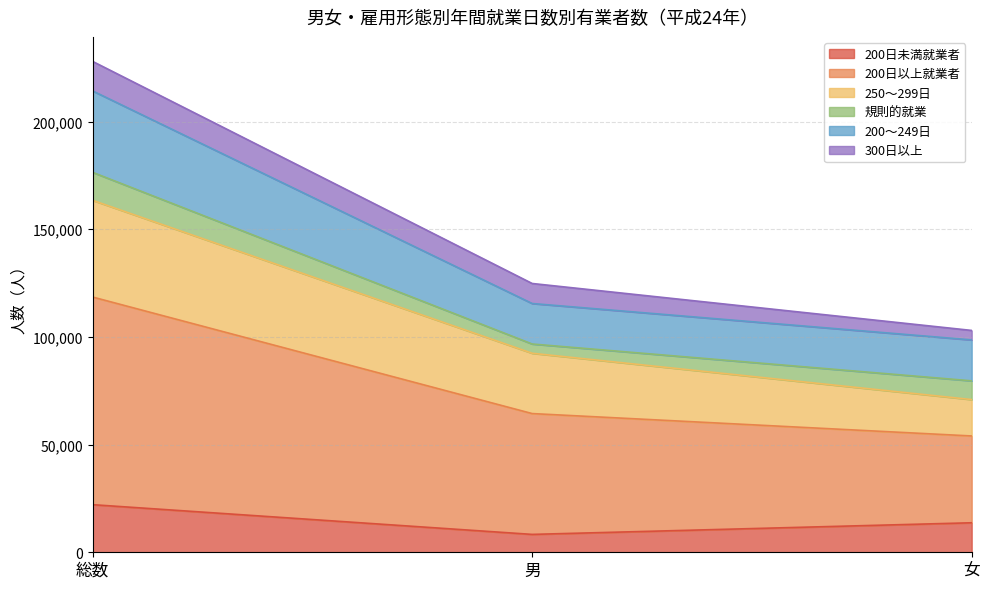

What is the minimum value for 200日未満就業者?

8300